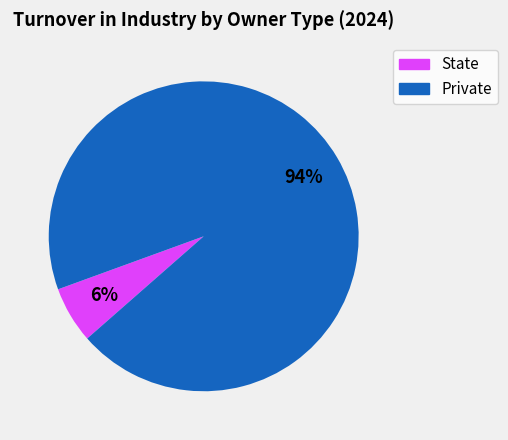

To the nearest percent, what is the average slice percentage?

50%